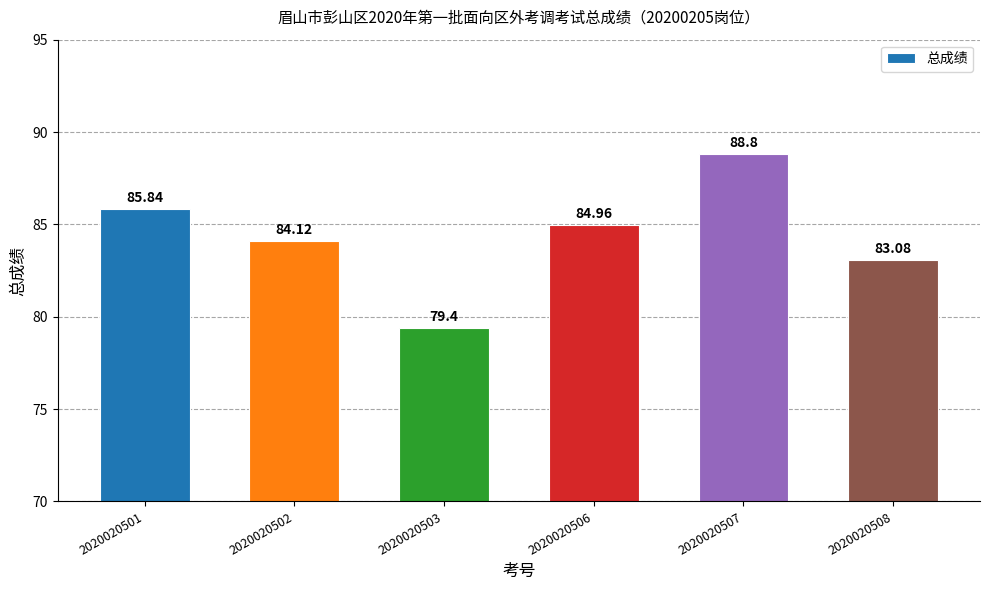

How many values exceed 84?

4